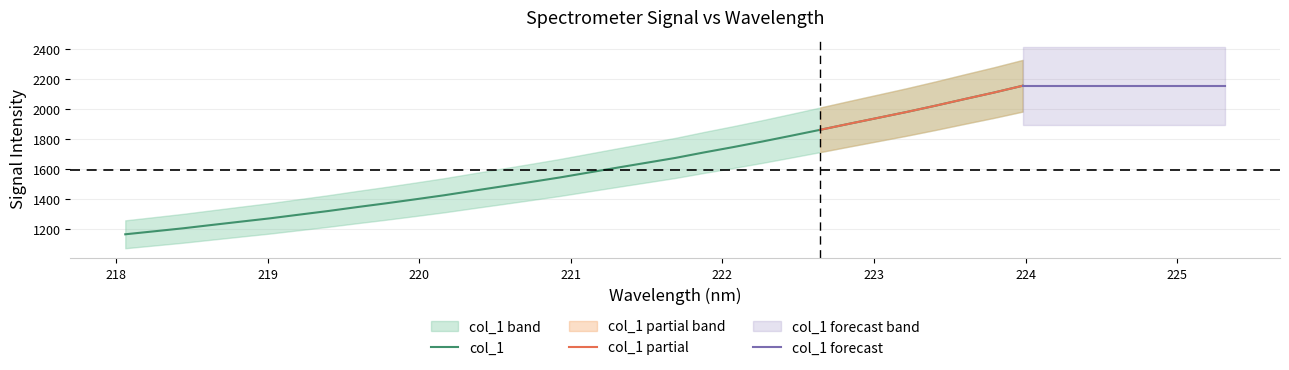

What position from the left is 223.0264?

27